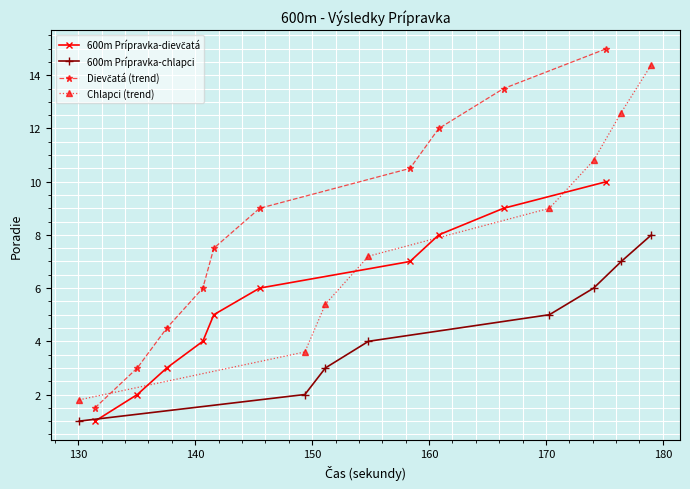

What is the maximum value shown in the chart?

15.0